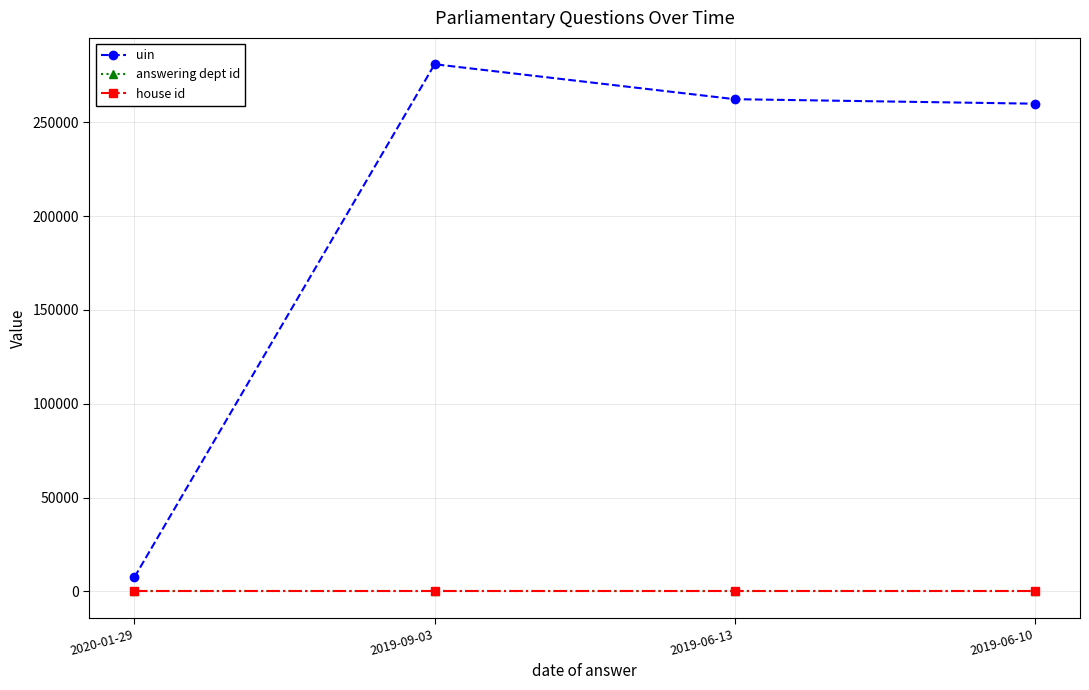

Read the house id value at 2019-09-03.

1